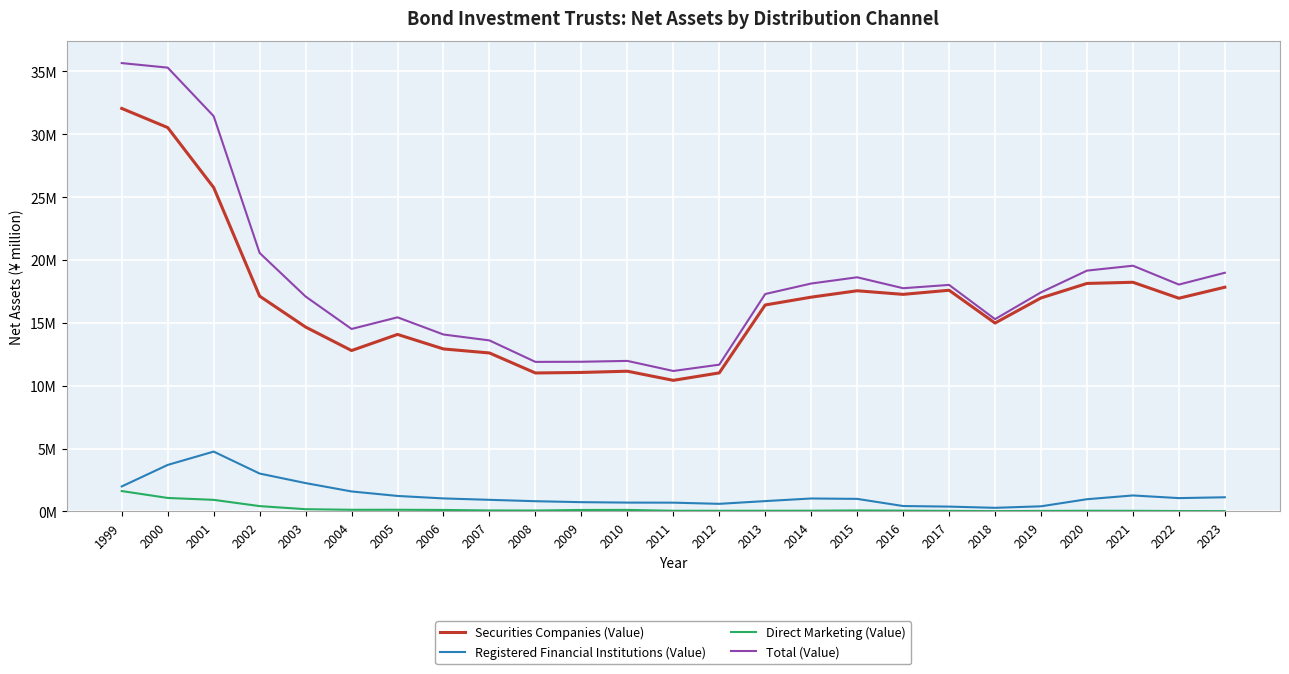

Does the chart have visible grid lines?

Yes